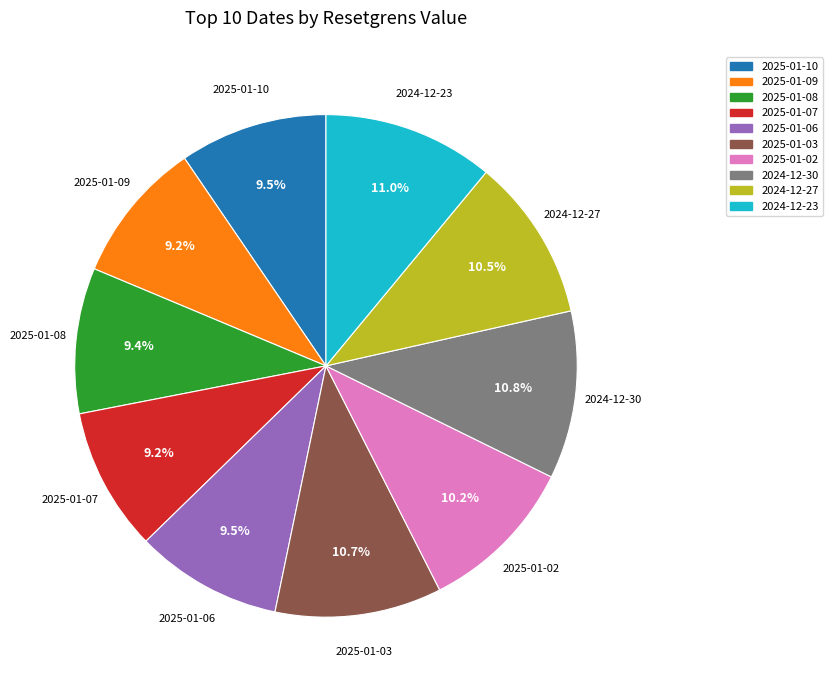

To the nearest percent, what percentage of the pie is 2024-12-23?

11%